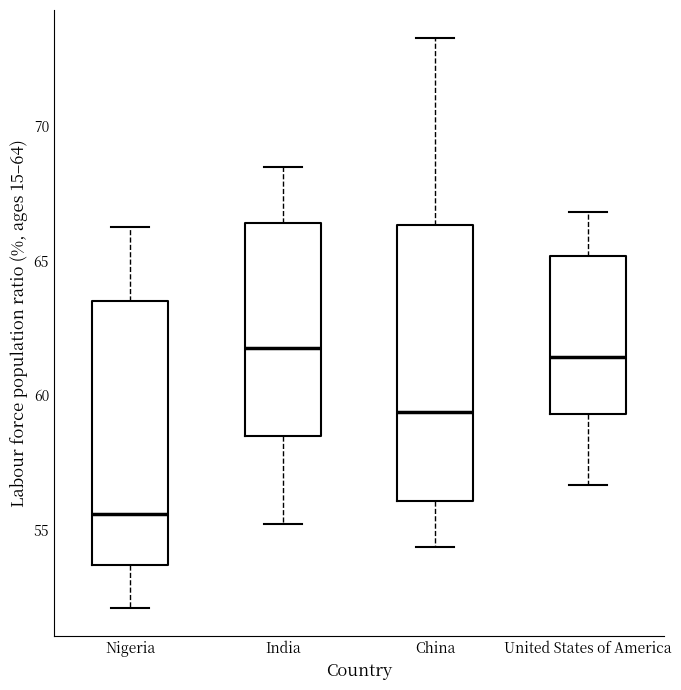

Which box's median line is the lowest?

Nigeria